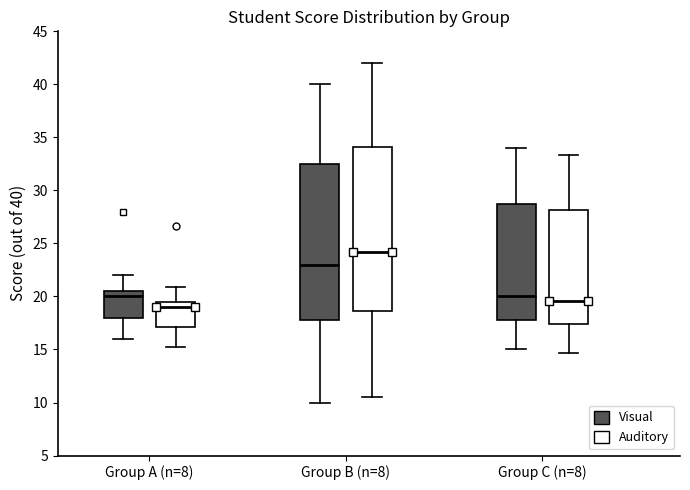

Reading left to right, transcribe this box plot: for each box, give where its median line is, the range the box spans, and where its two whiskers end, as read against the y-axis. The values are not printed on the chart, so give them approximately, as read against the axis.

Group A (n=8) (Visual): median 20.0, box 18.0 to 20.5, whiskers 16.0 to 22.0
Group A (n=8) (Auditory): median 19.0, box 17.0 to 19.5, whiskers 15.0 to 21.0
Group B (n=8) (Visual): median 23.0, box 18.0 to 32.5, whiskers 10.0 to 40.0
Group B (n=8) (Auditory): median 24.0, box 18.5 to 34.0, whiskers 10.5 to 42.0
Group C (n=8) (Visual): median 20.0, box 18.0 to 29.0, whiskers 15.0 to 34.0
Group C (n=8) (Auditory): median 19.5, box 17.5 to 28.0, whiskers 14.5 to 33.5